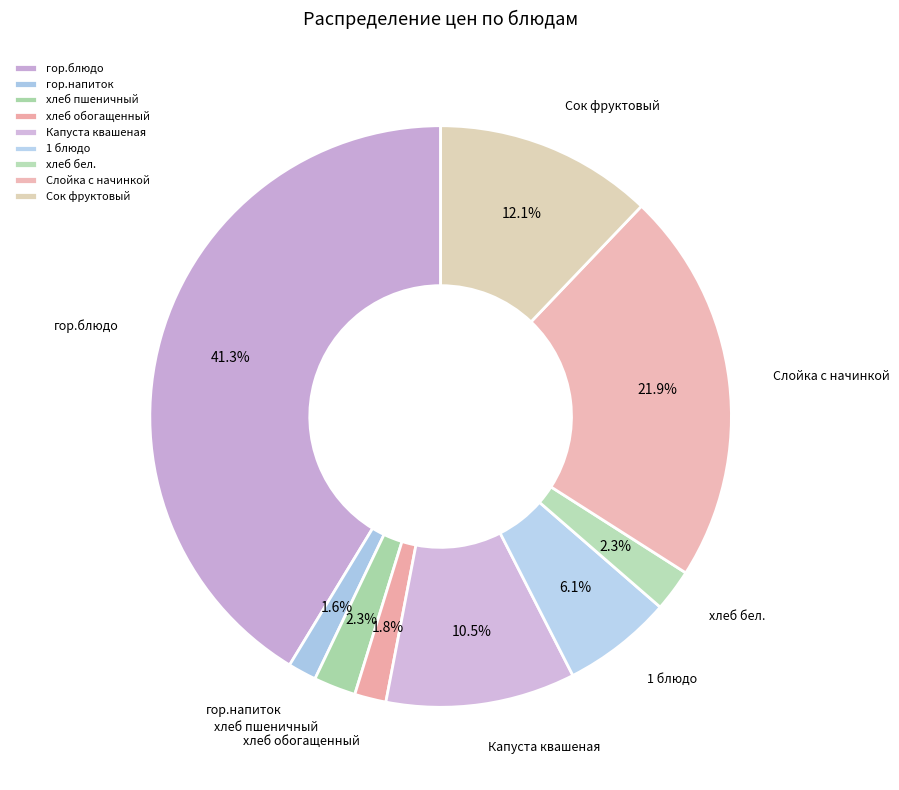

What portion of the pie excludes хлеб пшеничный?

97.7%